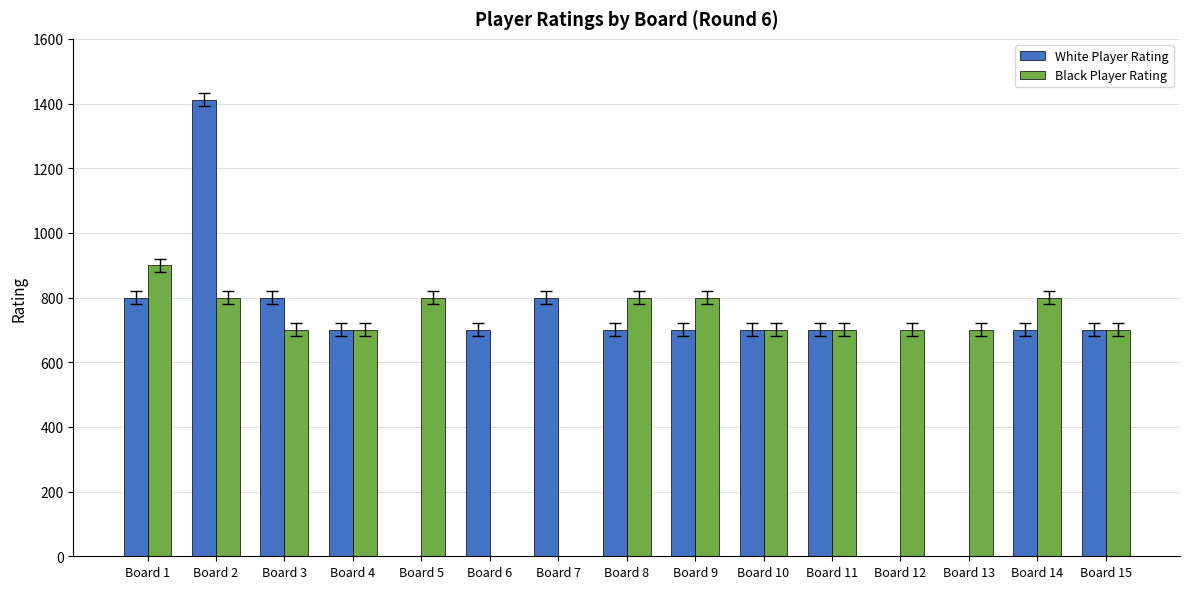

Reading right to left, list all the values displayed in this chart.

White Player Rating: 700	700	0	0	700	700	700	700	800	700	0	700	800	1412	800
Black Player Rating: 700	800	700	700	700	700	800	800	0	0	800	700	700	800	900